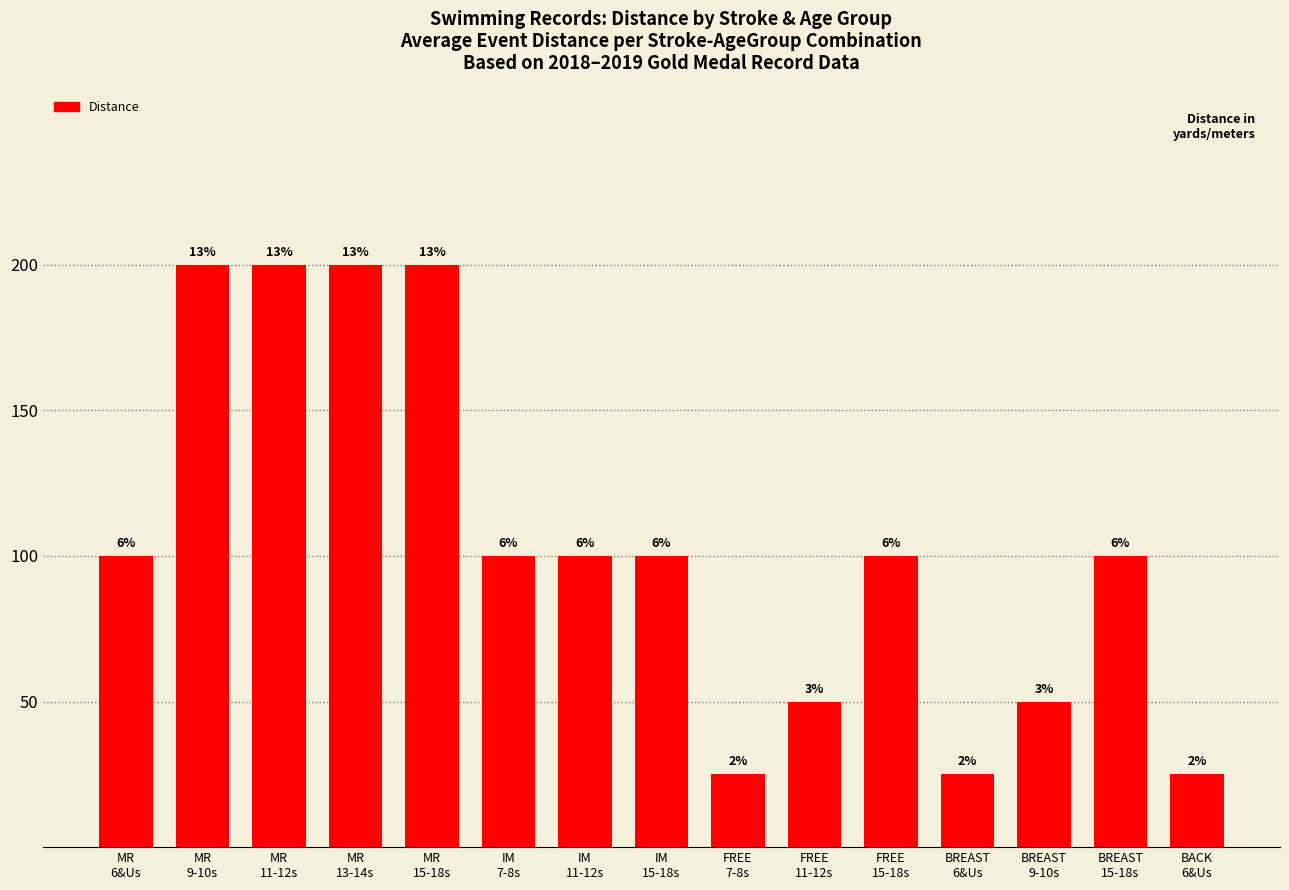

What is the greatest value displayed?

200